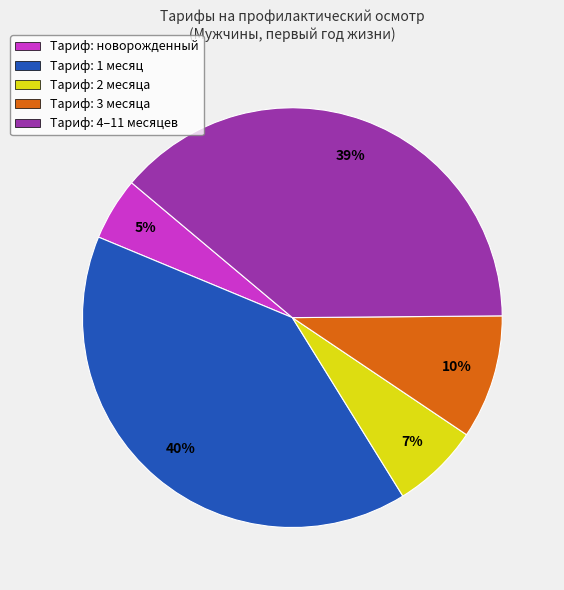

What is the largest slice in the pie chart?

Тариф: 1 месяц